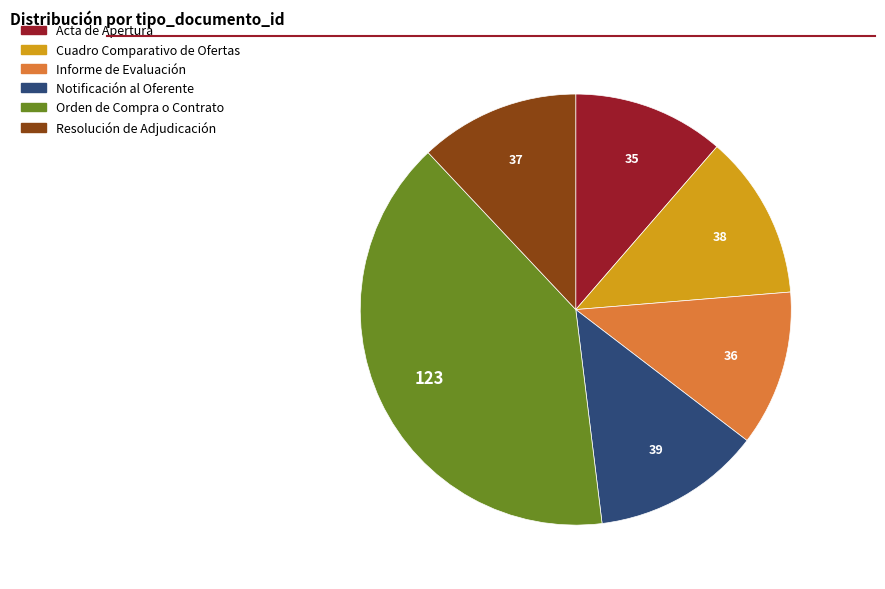

Is there a majority slice in this chart?

No